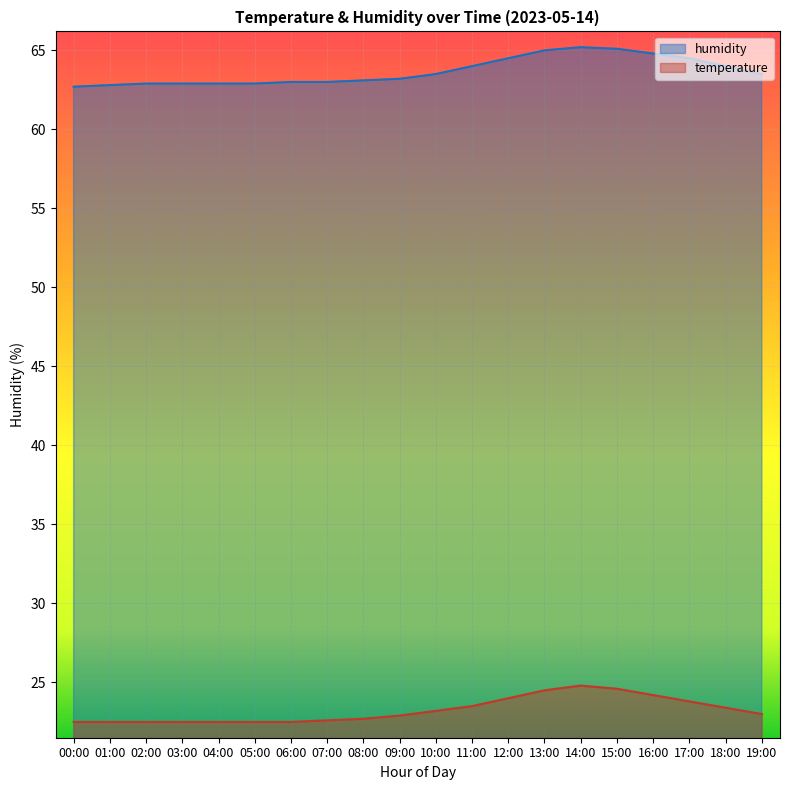

What is the difference between the temperature values at 17:00 and 08:00?

1.1